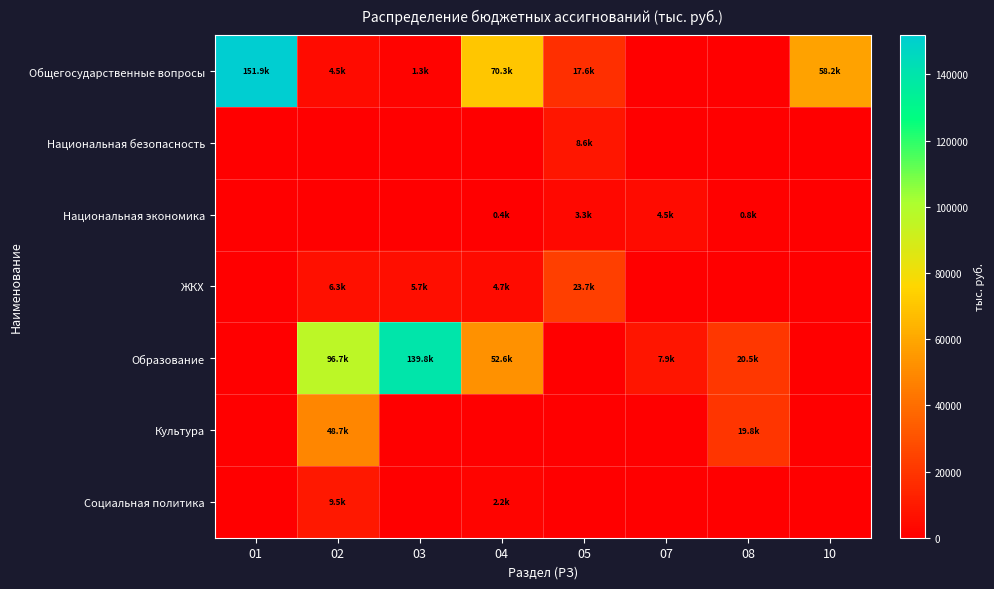

Reading left to right, extract all data points from this chart.

Общегосударственные вопросы: 01=151884.5	02=4537.5	03=1260.0	04=70261.4	05=17610.1	07=0.0	08=0.0	10=58215.5
Национальная безопасность: 01=0.0	02=0.0	03=0.0	04=0.0	05=8610.8	07=0.0	08=0.0	10=0.0
Национальная экономика: 01=0.0	02=0.0	03=0.0	04=355.0	05=3258.0	07=4546.2	08=775.0	10=0.0
ЖКХ: 01=0.0	02=6341.0	03=5700.0	04=4683.9	05=23712.4	07=0.0	08=0.0	10=0.0
Образование: 01=0.0	02=96706.0	03=139817.9	04=52590.2	05=0.0	07=7871.3	08=20468.9	10=0.0
Культура: 01=0.0	02=48690.8	03=0.0	04=0.0	05=0.0	07=0.0	08=19790.1	10=0.0
Социальная политика: 01=0.0	02=9456.0	03=0.0	04=2230.0	05=0.0	07=0.0	08=0.0	10=0.0